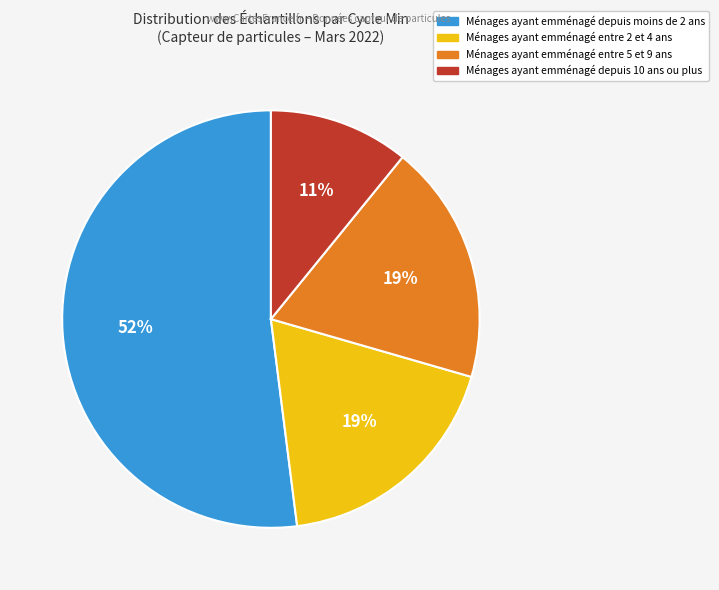

To the nearest percent, what is the difference between the largest and smallest slice percentages?

41%